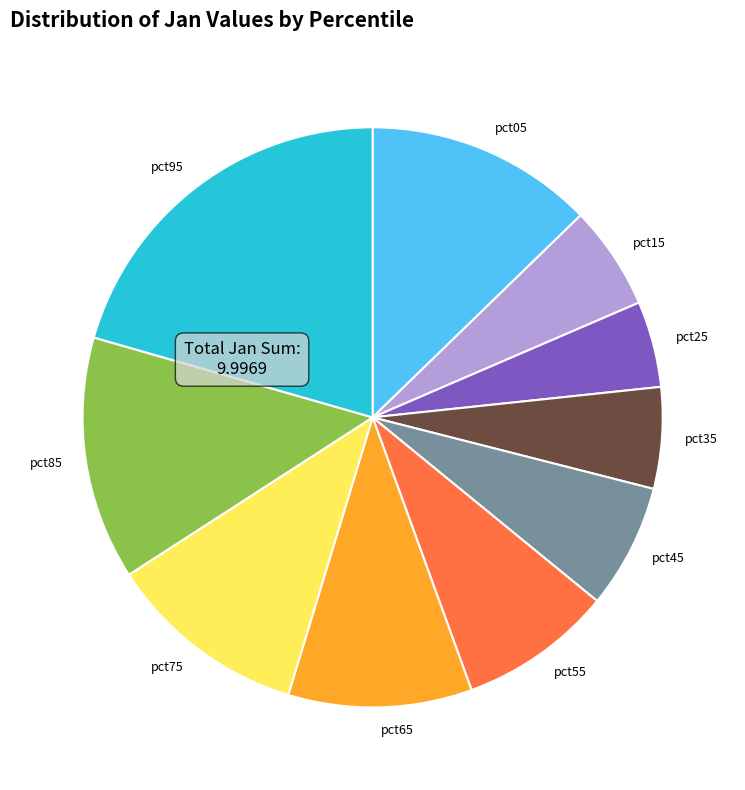

Between pct65 and pct55, which is larger?

pct65